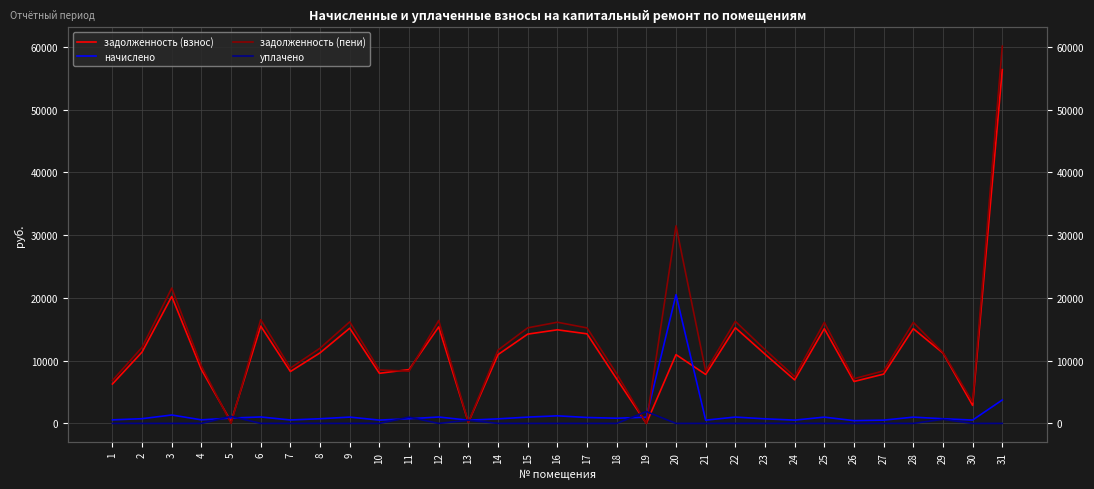

What is the value of the задолженность (взнос) point at the 13th from the left?

163.0